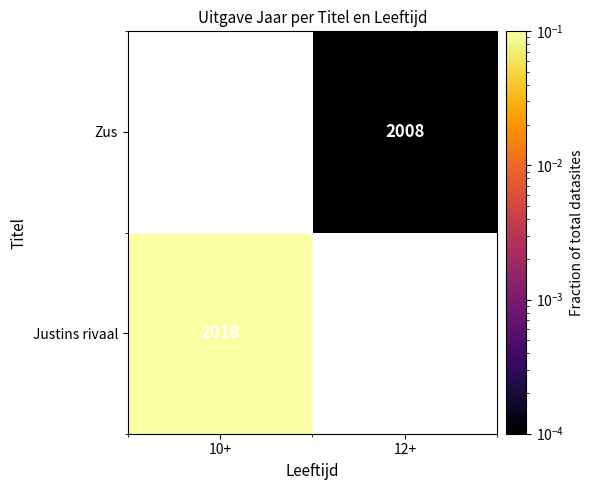

Between 12+ and 10+, which is larger?

10+